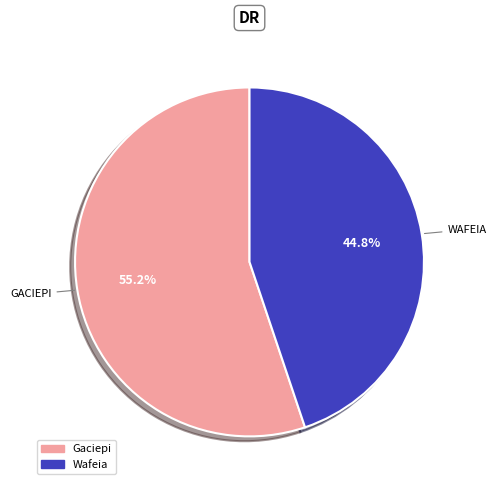

Does any single category account for the majority?

Yes